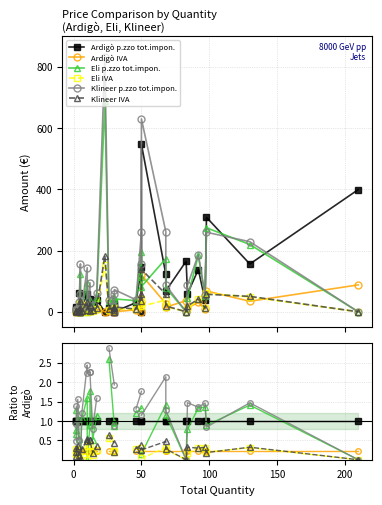

What position from the left is 24?

25